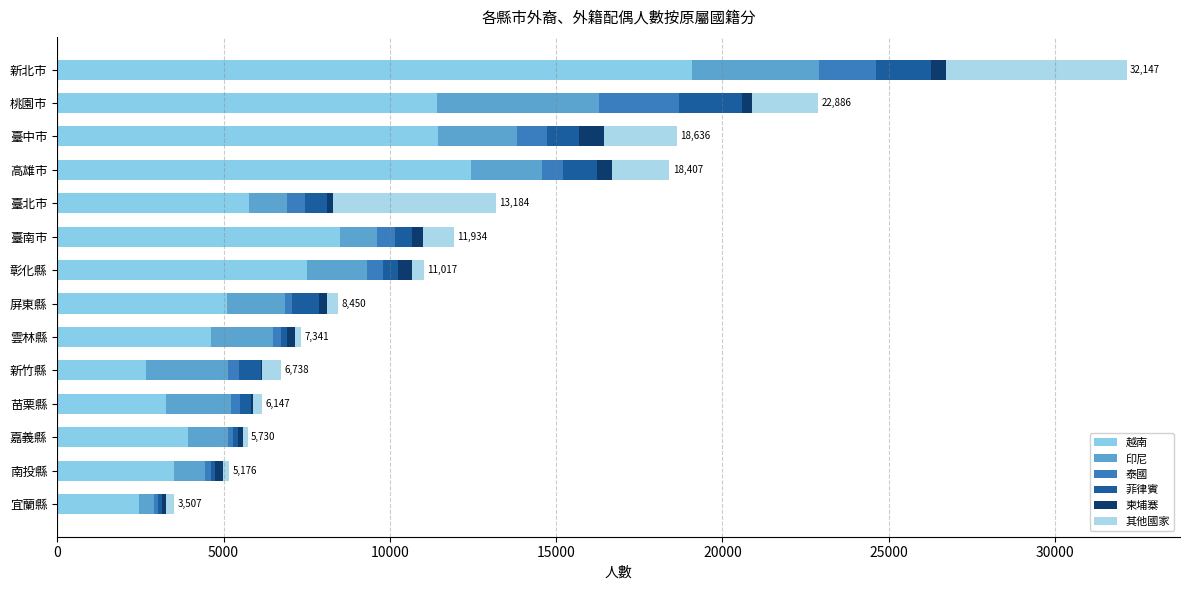

Which series has the largest range (max minus min)?

越南